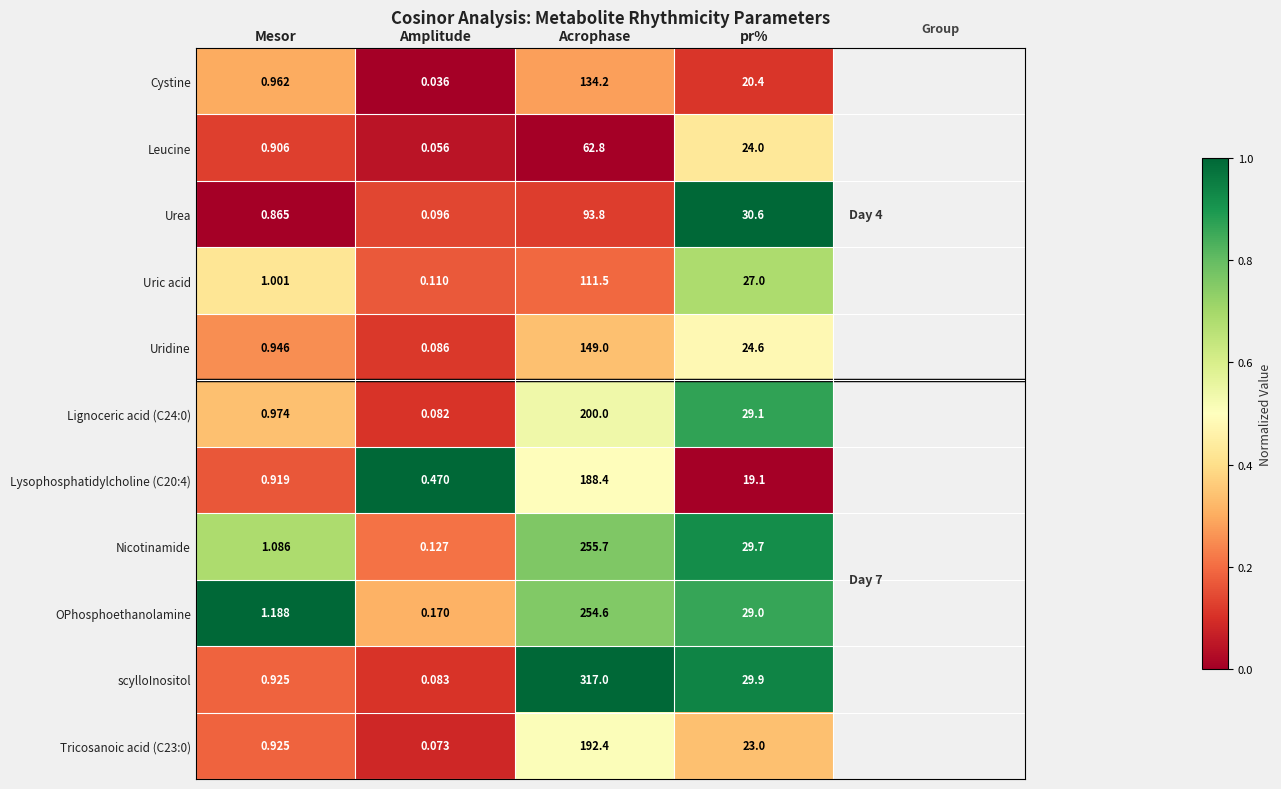

List the labels in order of Leucine value, smallest first.

Amplitude, Mesor, pr%, Acrophase